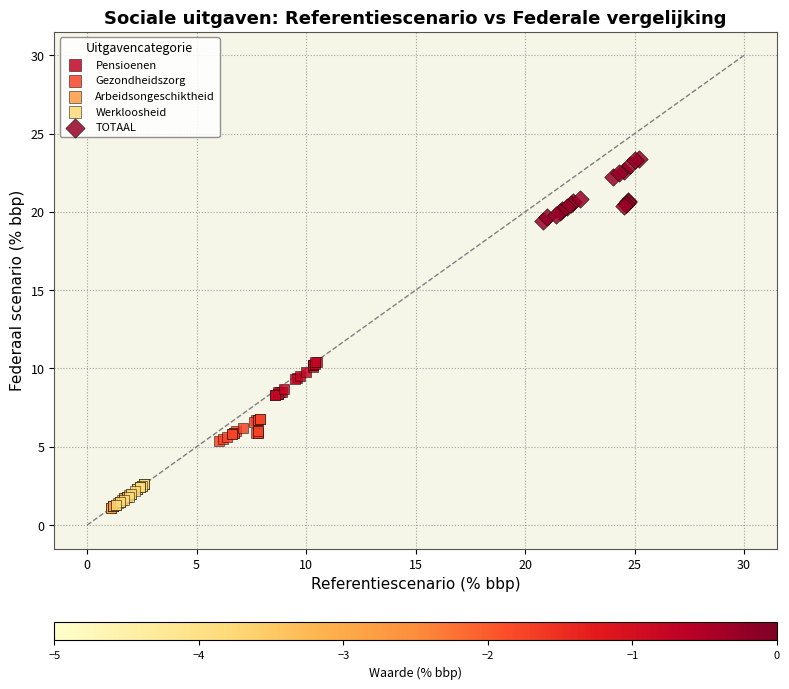

Which series reaches the maximum Y coordinate?

TOTAAL